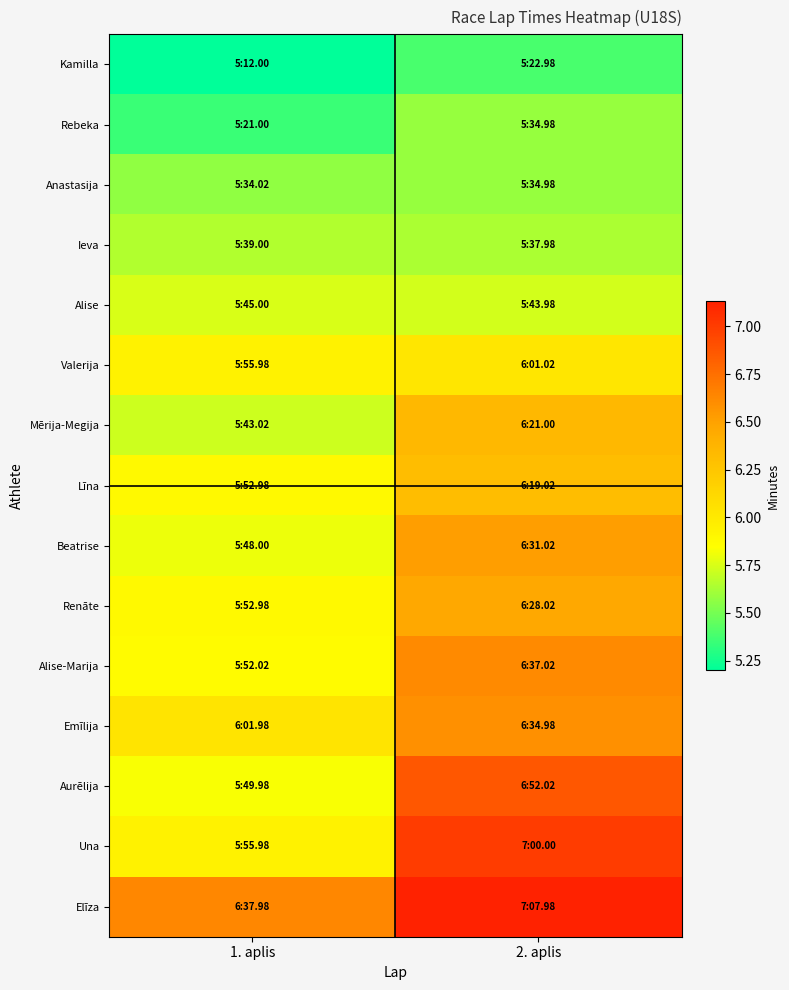

List the series in order of their peak value, lowest first.

Kamilla, Rebeka, Anastasija, Ieva, Alise, Valerija, Līna, Mērija-Megija, Renāte, Beatrise, Emīlija, Alise-Marija, Aurēlija, Una, Elīza